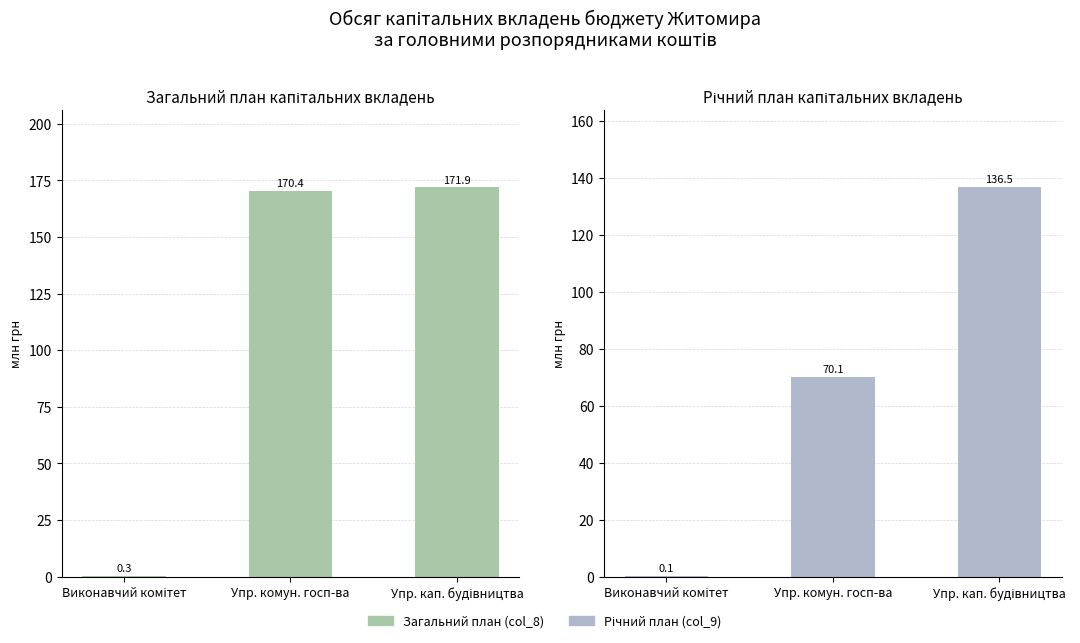

What is the total value across all series at Упр. кап. будівництва?

308.4